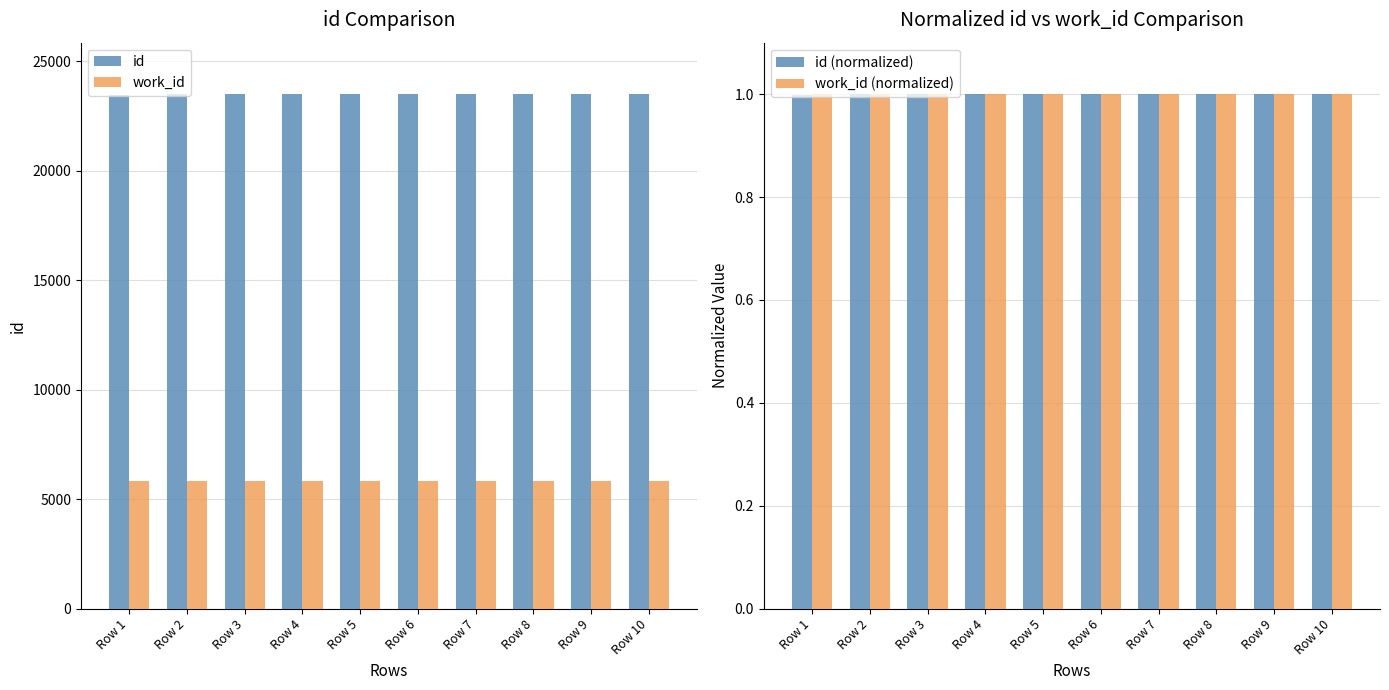

Reading right to left, list all the values displayed in this chart.

id: 23502.0	23500.0	23498.0	23497.0	23496.0	23491.0	23490.0	23488.0	23487.0	23469.0
work_id: 5841.0	5841.0	5841.0	5841.0	5841.0	5841.0	5841.0	5841.0	5841.0	5841.0
id (normalized): 1.0	1.0	1.0	1.0	1.0	1.0	1.0	1.0	1.0	1.0
work_id (normalized): 1.0	1.0	1.0	1.0	1.0	1.0	1.0	1.0	1.0	1.0